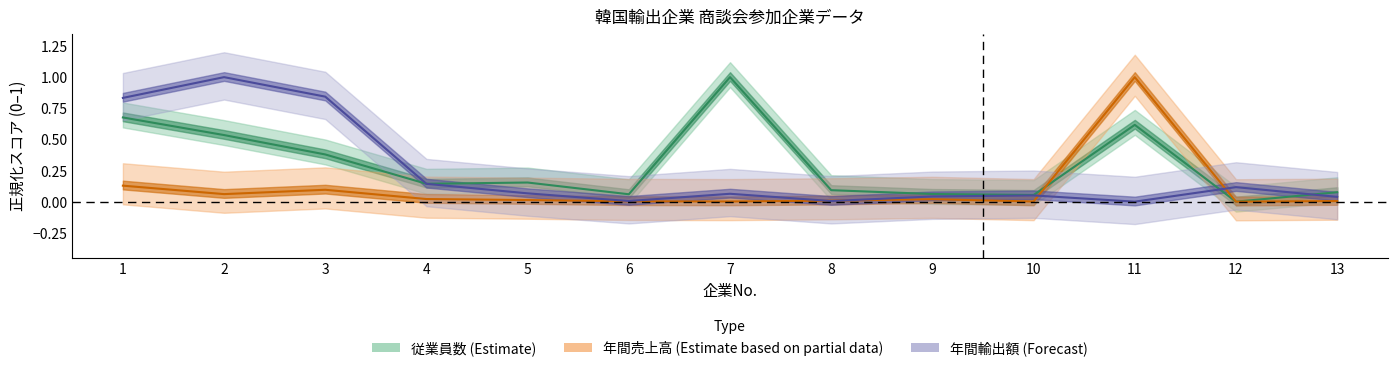

Is the value of 従業員(名) at 7 greater than the value of 年間売上高(百万ウォン) at 9?

Yes